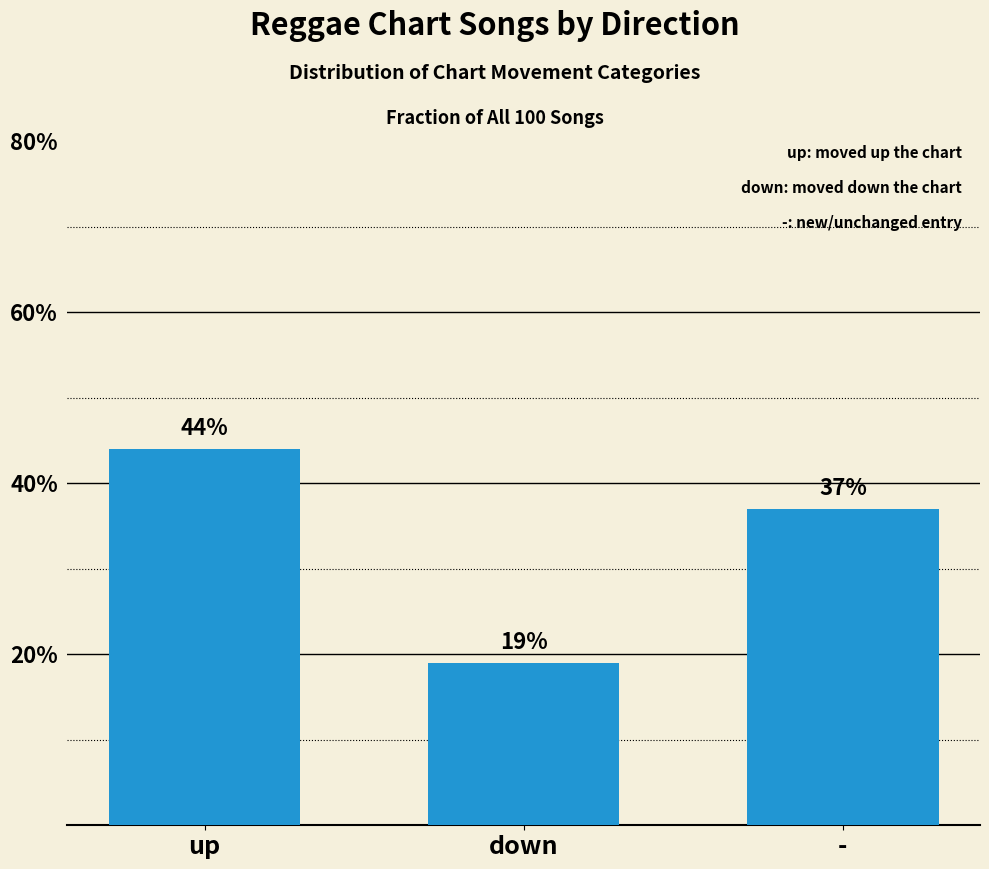

Reading right to left, extract all data points from this chart.

37	19	44